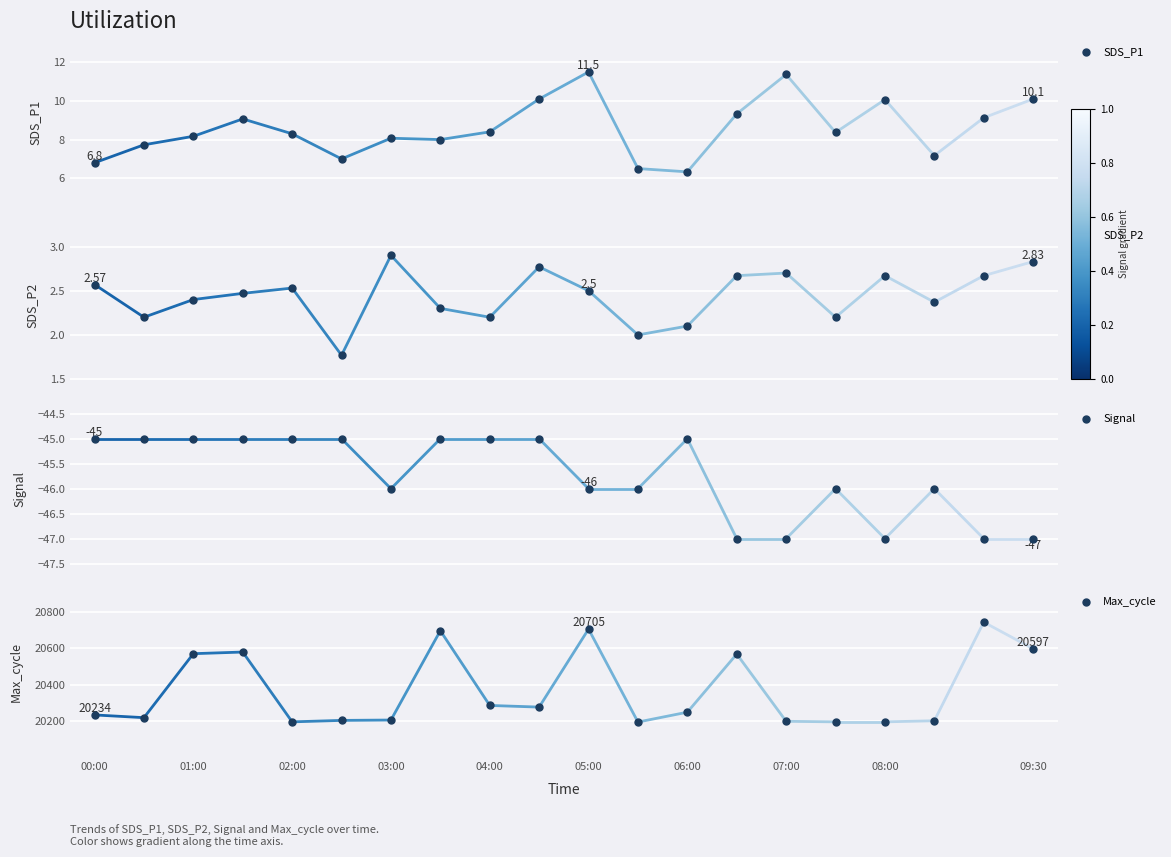

Which series has the widest spread of Y values?

Max_cycle